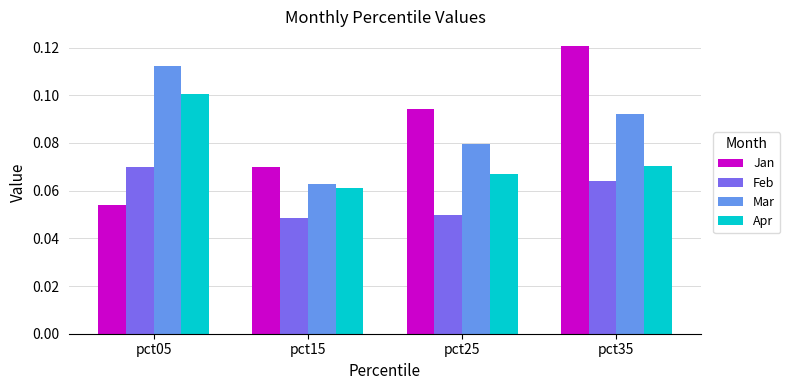

True or false: Jan has a value of 0.1 at pct05.

True